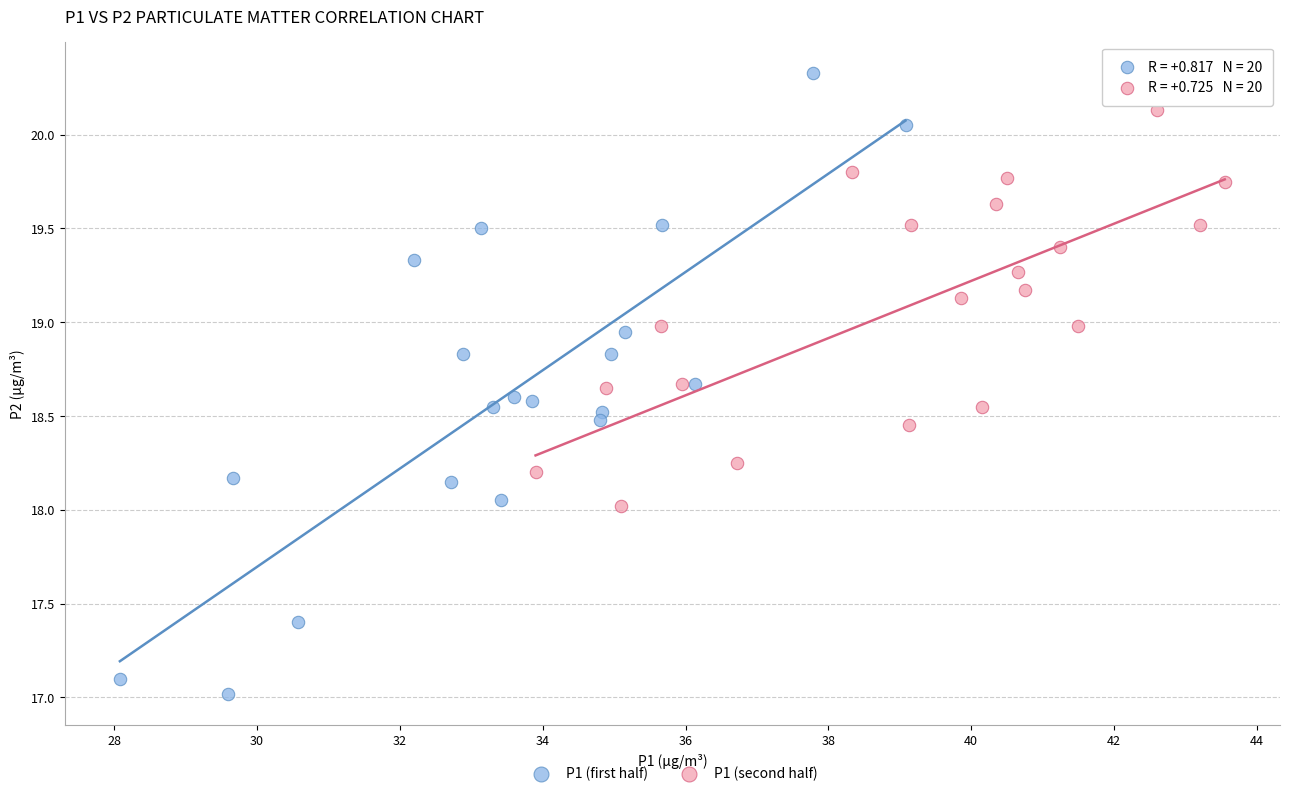

Which series reaches the minimum Y coordinate?

P1 (first half)